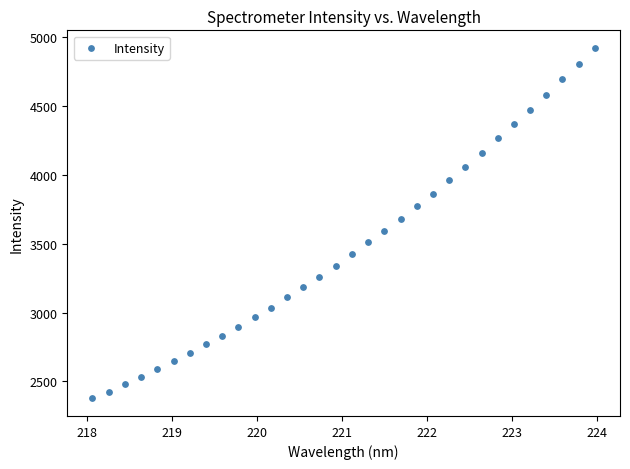

What is the range of Y values (max minus min)?

2546.2